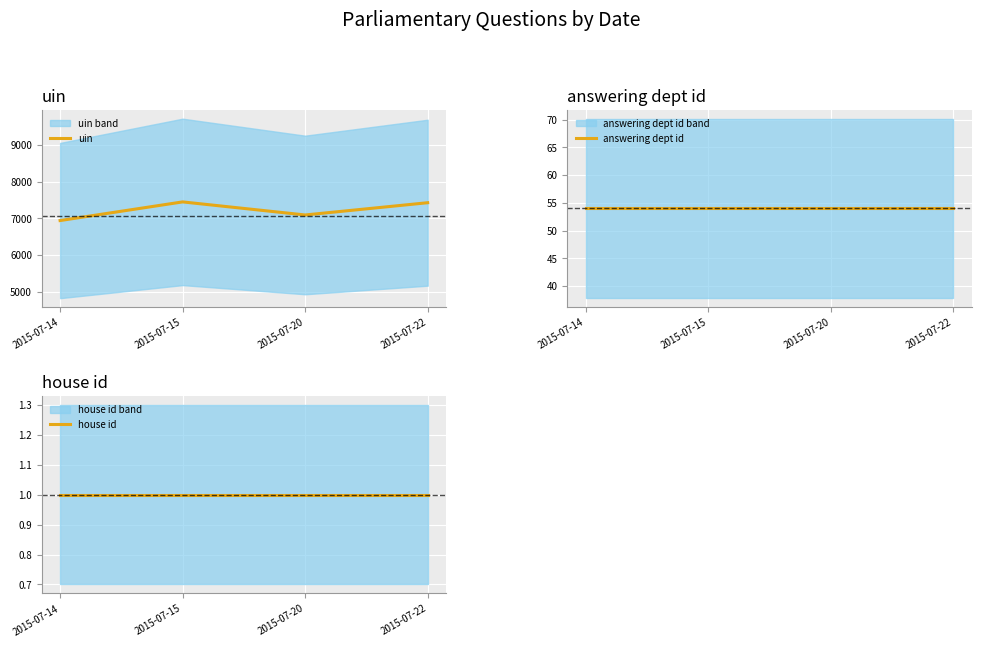

Reading left to right, list all the values displayed in this chart.

uin: 2015-07-14=6938	2015-07-15=7446	2015-07-20=7090	2015-07-22=7424
answering dept id: 2015-07-14=54	2015-07-15=54	2015-07-20=54	2015-07-22=54
house id: 2015-07-14=1	2015-07-15=1	2015-07-20=1	2015-07-22=1